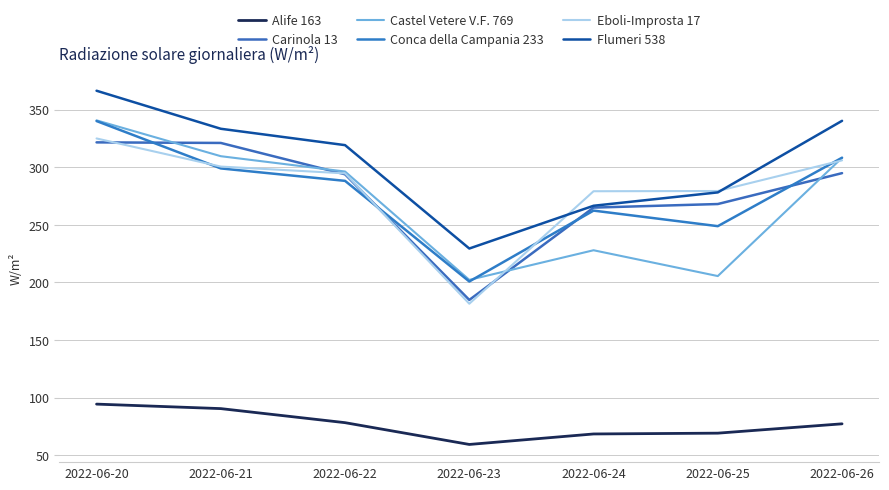

Where is the first local minimum for Carinola 13?

2022-06-23